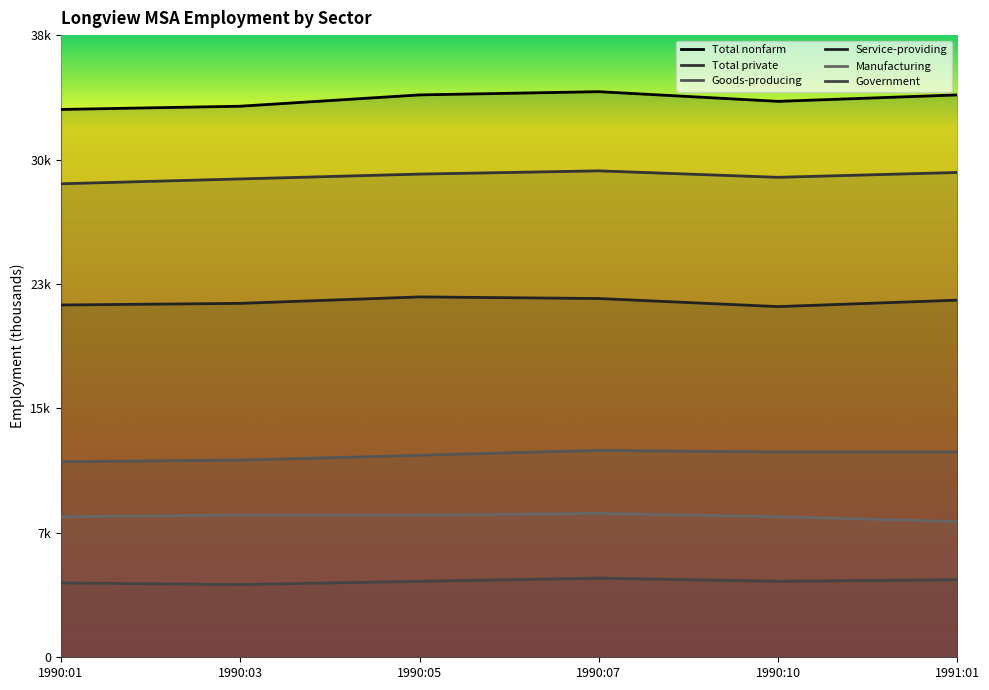

True or false: Government and Total nonfarm cross at least once.

False